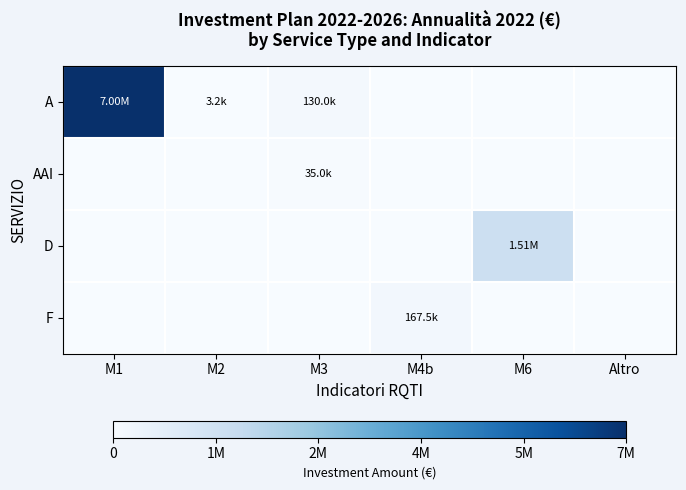

At which category is the sum across all series the highest?

M1